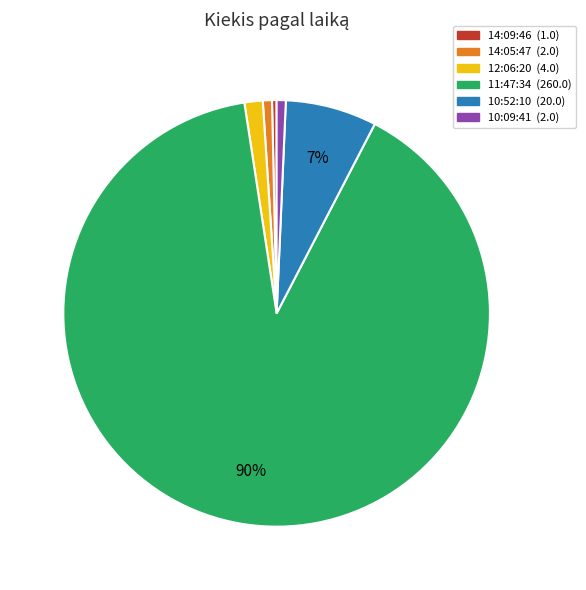

Is it true that 10:09:41 is 11% of the pie?

False